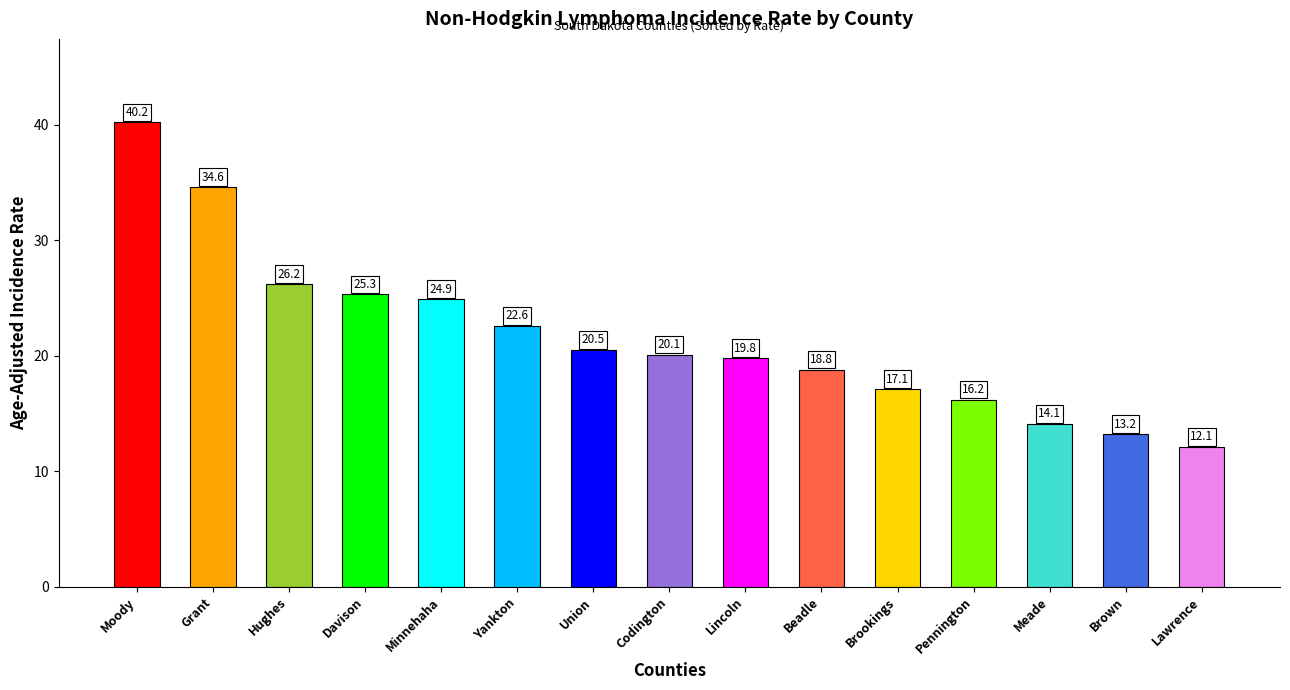

What position from the left is Meade?

13